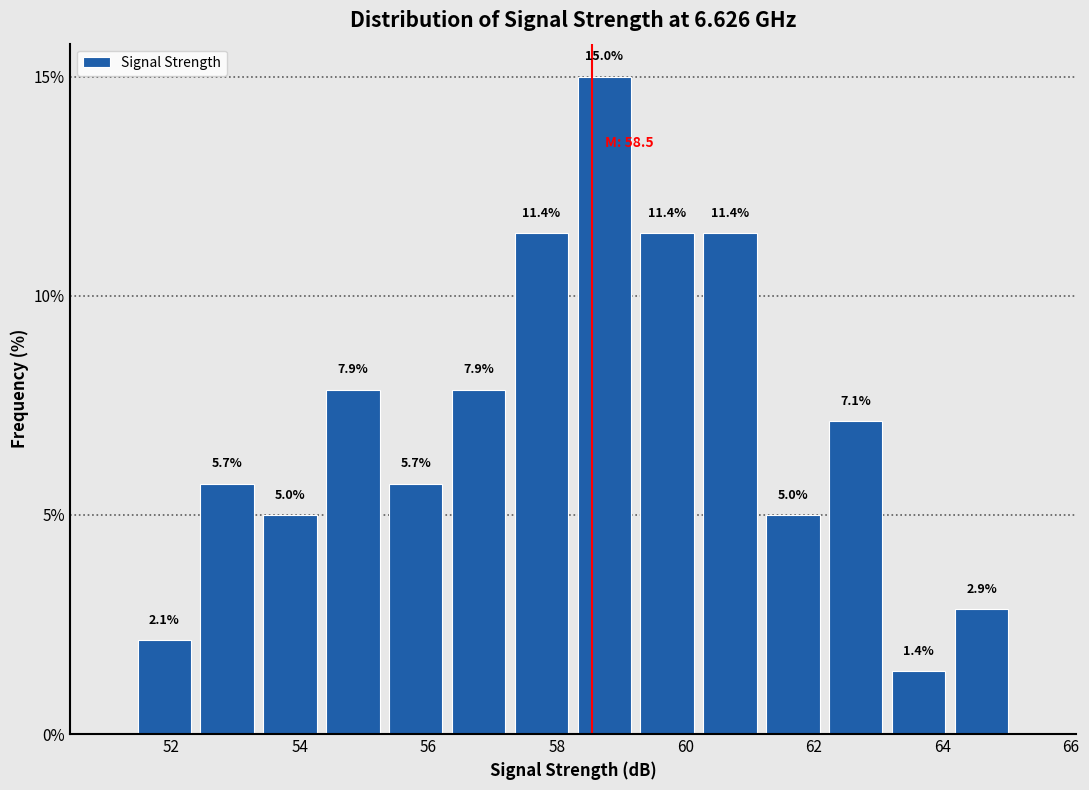

What is the height of the bar covering 57.2 to 58.2 on the x-axis? The bar edges are not printed on the chart, so give them approximately, as read against the axis.

11.4